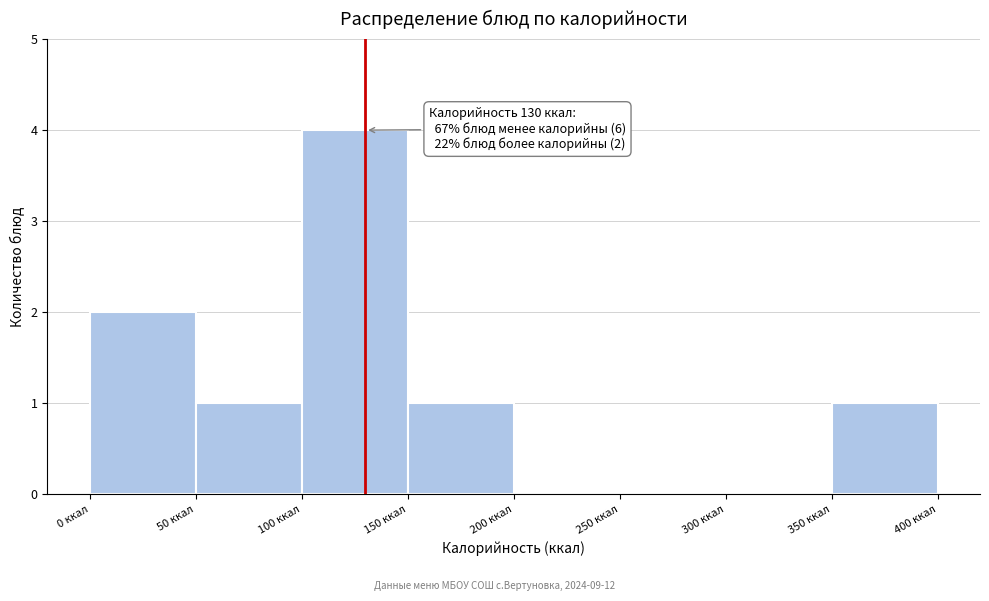

Over which range of the x-axis is the bar tallest?

100 to 150